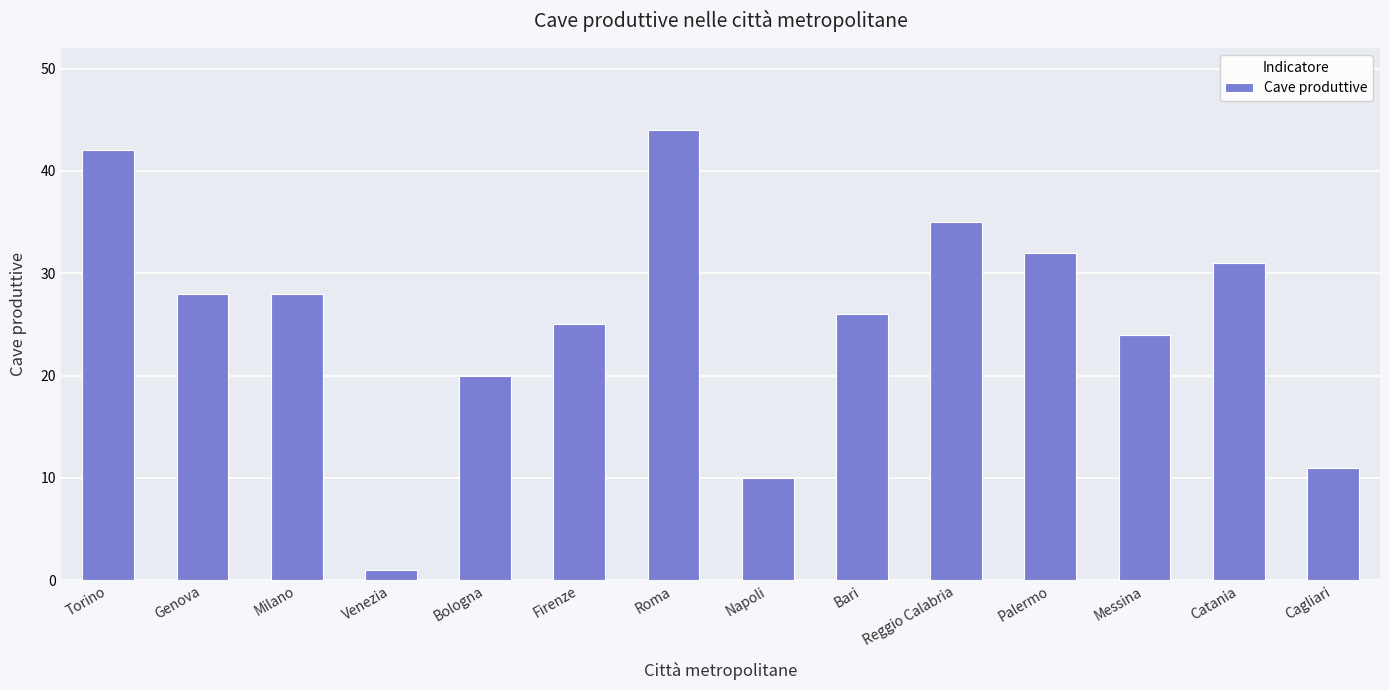

How many categories are shown in the chart?

14